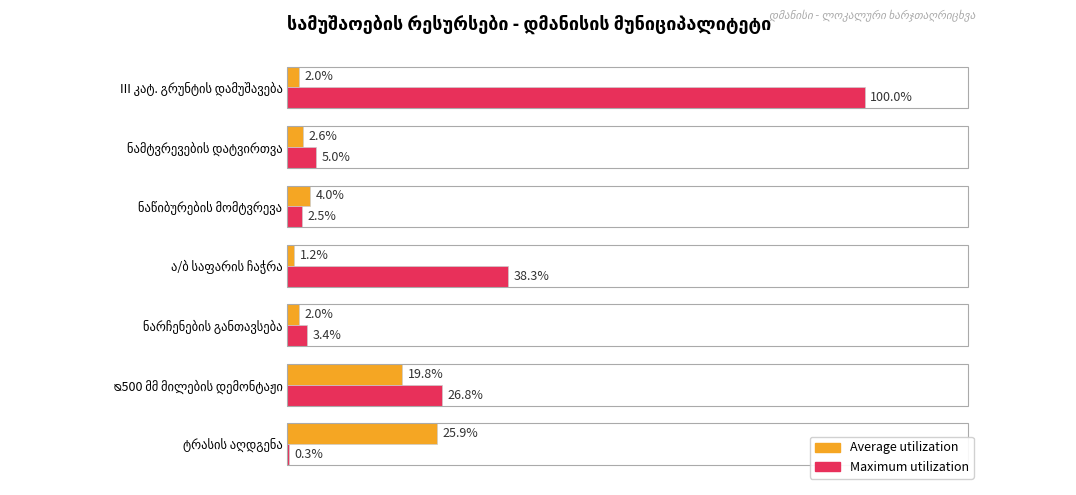

Which series has the largest total across all categories?

Maximum utilization